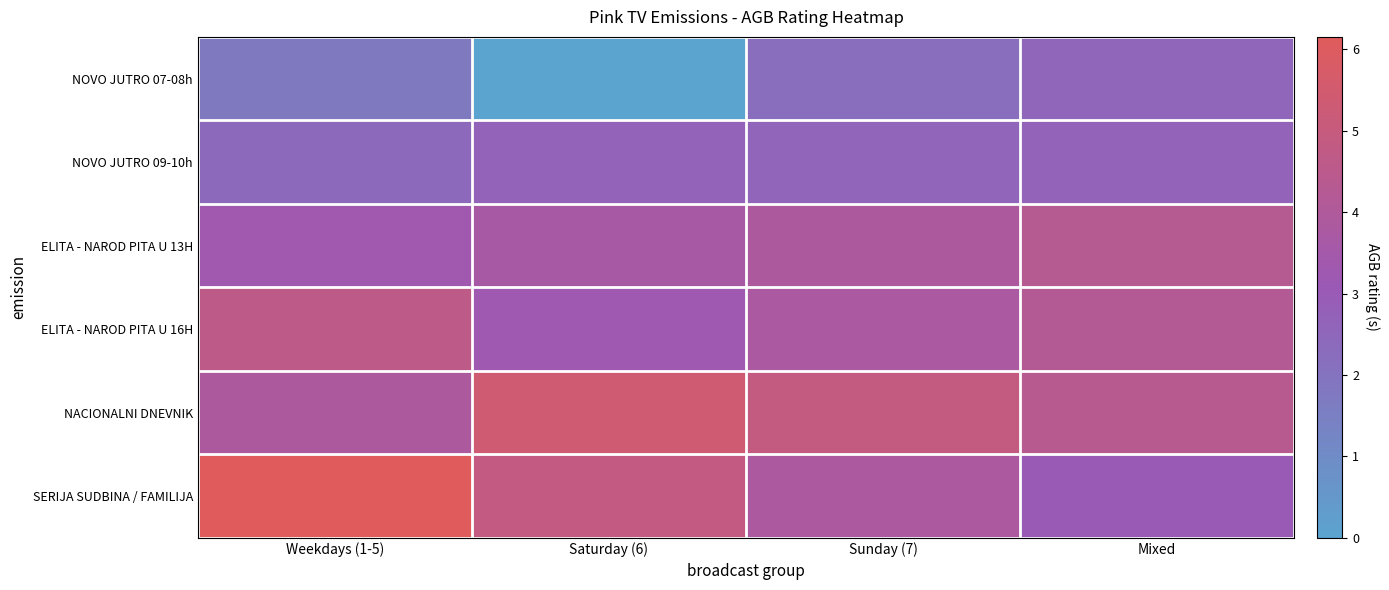

Which series has the largest total across all categories?

NACIONALNI DNEVNIK